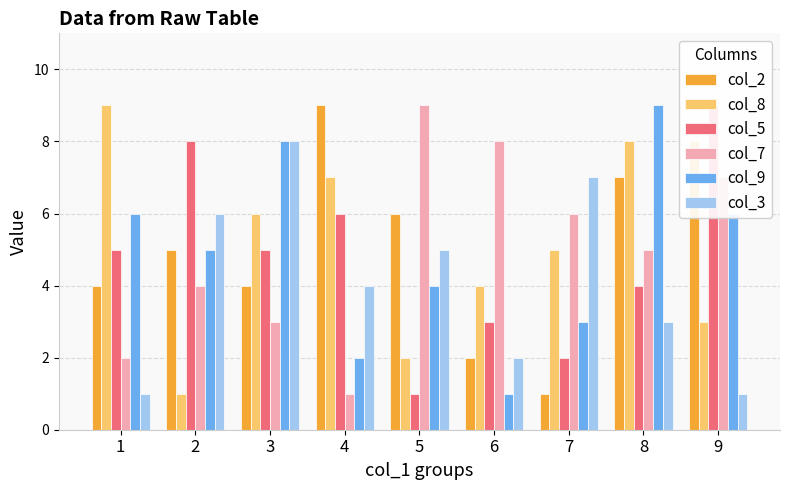

How many distinct data groups are displayed?

6